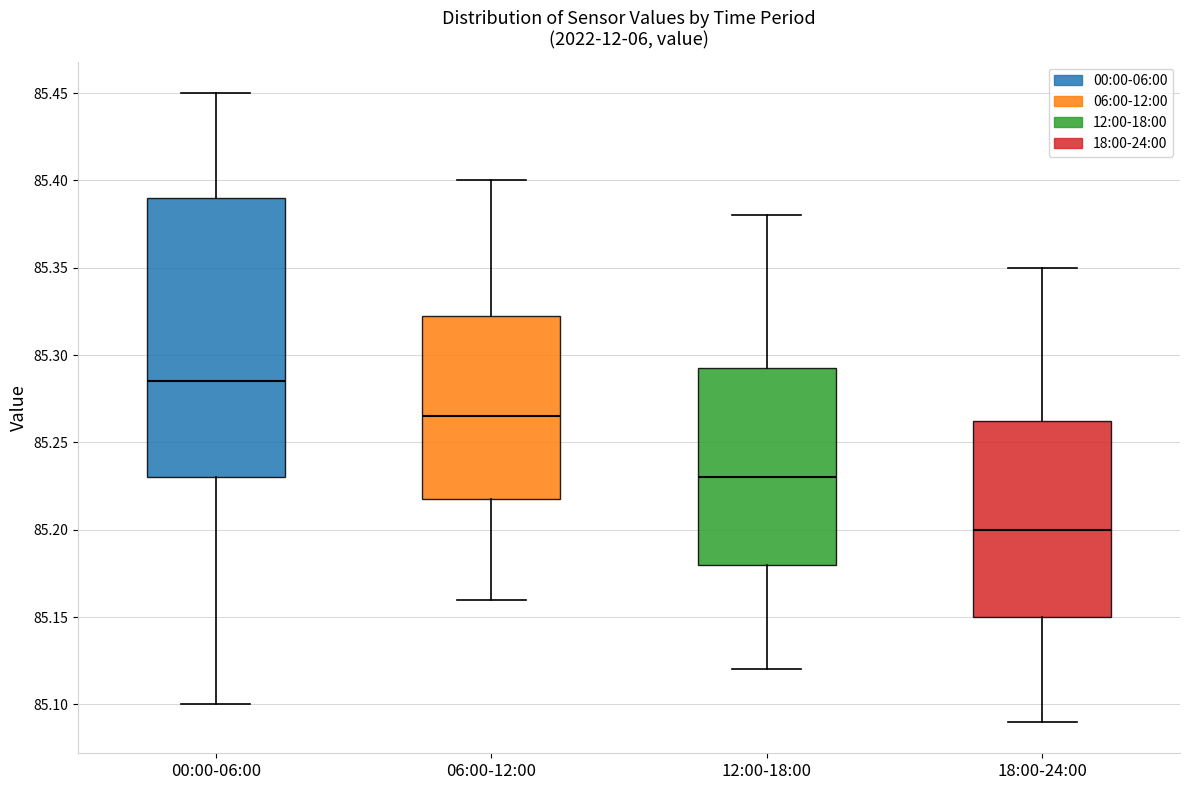

Reading left to right, read every box against the y-axis: the position of its median line, the range the box covers, and the ends of its whiskers. The values are not printed on the chart, so give them approximately, as read against the axis.

00:00-06:00: median 85.285, box 85.230 to 85.390, whiskers 85.100 to 85.450
06:00-12:00: median 85.265, box 85.220 to 85.325, whiskers 85.160 to 85.400
12:00-18:00: median 85.230, box 85.180 to 85.295, whiskers 85.120 to 85.380
18:00-24:00: median 85.200, box 85.150 to 85.265, whiskers 85.090 to 85.350